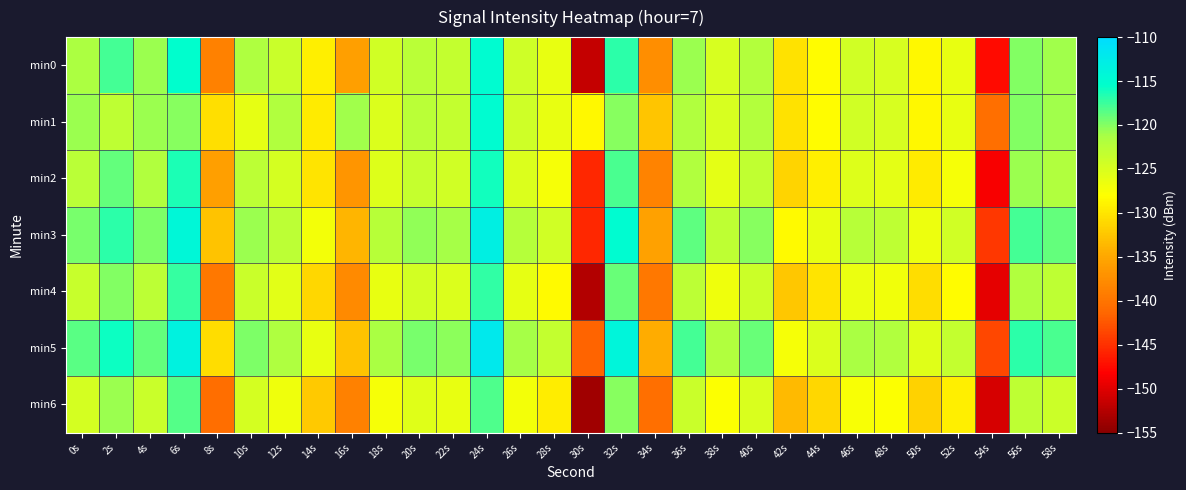

Reading left to right, what are all the values shown in this chart?

min0: 0s=-121.6	2s=-117.9	4s=-120.8	6s=-115.3	8s=-138.7	10s=-121.7	12s=-123.7	14s=-129.2	16s=-135.8	18s=-124.3	20s=-122.5	22s=-123.2	24s=-115.1	26s=-124.1	28s=-126.3	30s=-151.6	32s=-117.0	34s=-137.6	36s=-120.8	38s=-124.9	40s=-122.0	42s=-130.4	44s=-128.2	46s=-124.4	48s=-124.9	50s=-128.6	52s=-126.3	54s=-147.6	56s=-119.9	58s=-120.9
min1: 0s=-120.8	2s=-123.0	4s=-120.7	6s=-120.1	8s=-130.4	10s=-126.2	12s=-121.8	14s=-129.6	16s=-121.0	18s=-125.2	20s=-122.5	22s=-123.2	24s=-115.1	26s=-124.1	28s=-126.3	30s=-128.6	32s=-120.0	34s=-132.6	36s=-121.8	38s=-124.9	40s=-122.0	42s=-130.4	44s=-128.2	46s=-124.4	48s=-124.9	50s=-128.6	52s=-126.3	54s=-140.6	56s=-119.9	58s=-120.9
min2: 0s=-122.6	2s=-118.9	4s=-121.8	6s=-116.3	8s=-135.7	10s=-122.7	12s=-124.7	14s=-130.2	16s=-136.8	18s=-125.3	20s=-123.5	22s=-124.2	24s=-116.1	26s=-125.1	28s=-127.3	30s=-145.6	32s=-118.0	34s=-138.6	36s=-121.8	38s=-125.9	40s=-123.0	42s=-131.4	44s=-129.2	46s=-125.4	48s=-125.9	50s=-129.6	52s=-127.3	54s=-148.6	56s=-120.9	58s=-121.9
min3: 0s=-119.6	2s=-116.9	4s=-119.8	6s=-114.3	8s=-132.7	10s=-120.7	12s=-122.7	14s=-127.2	16s=-133.8	18s=-122.3	20s=-120.5	22s=-121.2	24s=-113.1	26s=-122.1	28s=-124.3	30s=-145.6	32s=-115.0	34s=-135.6	36s=-118.8	38s=-122.9	40s=-120.0	42s=-128.4	44s=-126.2	46s=-122.4	48s=-122.9	50s=-126.6	52s=-124.3	54s=-144.6	56s=-117.9	58s=-118.9
min4: 0s=-123.6	2s=-119.9	4s=-122.8	6s=-117.3	8s=-139.7	10s=-123.7	12s=-125.7	14s=-131.2	16s=-137.8	18s=-126.3	20s=-124.5	22s=-125.2	24s=-117.1	26s=-126.1	28s=-128.3	30s=-152.6	32s=-119.0	34s=-139.6	36s=-122.8	38s=-126.9	40s=-124.0	42s=-132.4	44s=-130.2	46s=-126.4	48s=-126.9	50s=-130.6	52s=-128.3	54s=-149.6	56s=-121.9	58s=-122.9
min5: 0s=-118.6	2s=-115.9	4s=-118.8	6s=-113.3	8s=-130.7	10s=-119.7	12s=-121.7	14s=-126.2	16s=-132.8	18s=-121.3	20s=-119.5	22s=-120.2	24s=-112.1	26s=-121.1	28s=-123.3	30s=-141.6	32s=-114.0	34s=-134.6	36s=-117.8	38s=-121.9	40s=-119.0	42s=-127.4	44s=-125.2	46s=-121.4	48s=-121.9	50s=-125.6	52s=-123.3	54s=-143.6	56s=-116.9	58s=-117.9
min6: 0s=-124.6	2s=-120.9	4s=-123.8	6s=-118.3	8s=-140.7	10s=-124.7	12s=-126.7	14s=-132.2	16s=-138.8	18s=-127.3	20s=-125.5	22s=-126.2	24s=-118.1	26s=-127.1	28s=-129.3	30s=-153.6	32s=-120.0	34s=-140.6	36s=-123.8	38s=-127.9	40s=-125.0	42s=-133.4	44s=-131.2	46s=-127.4	48s=-127.9	50s=-131.6	52s=-129.3	54s=-150.6	56s=-122.9	58s=-123.9